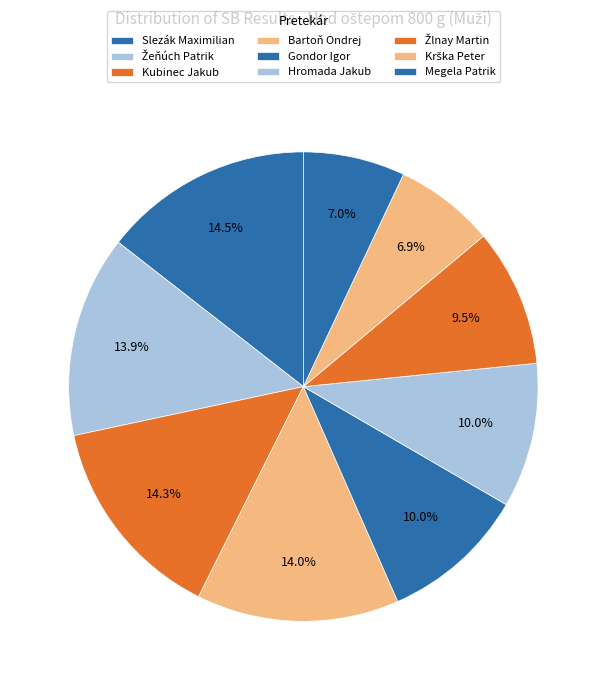

To the nearest percent, what is the difference between the Gondor Igor and Žlnay Martin slice percentages?

1%